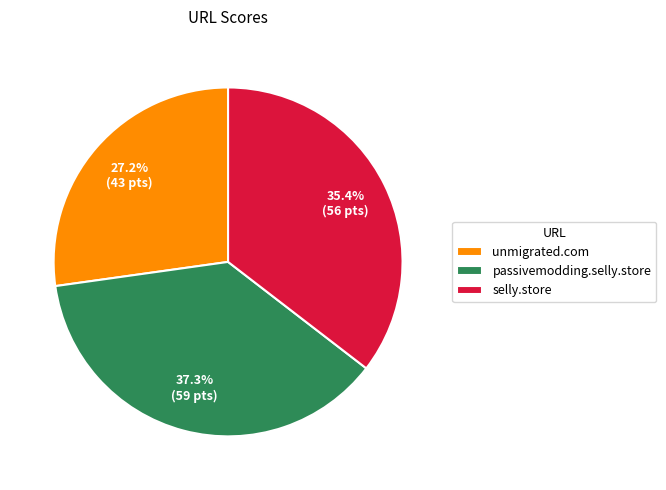

Count the number of slices in the pie.

3